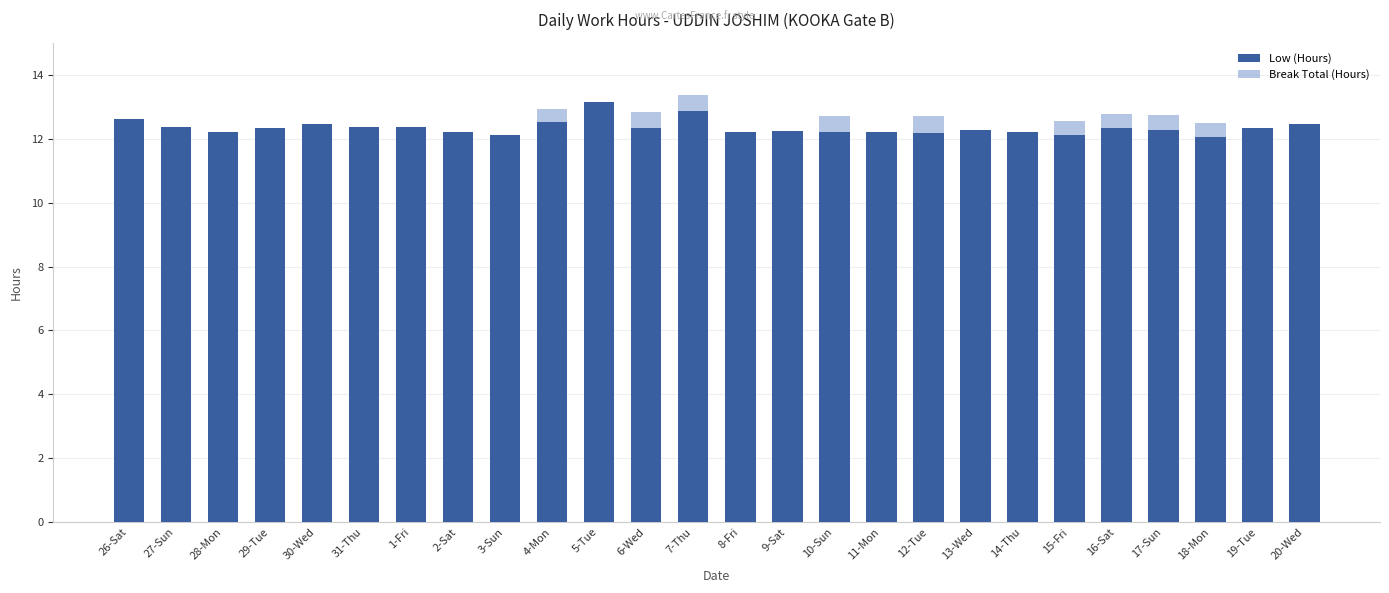

What are all the series names shown in the legend?

Low (Hours), Break Total (Hours)